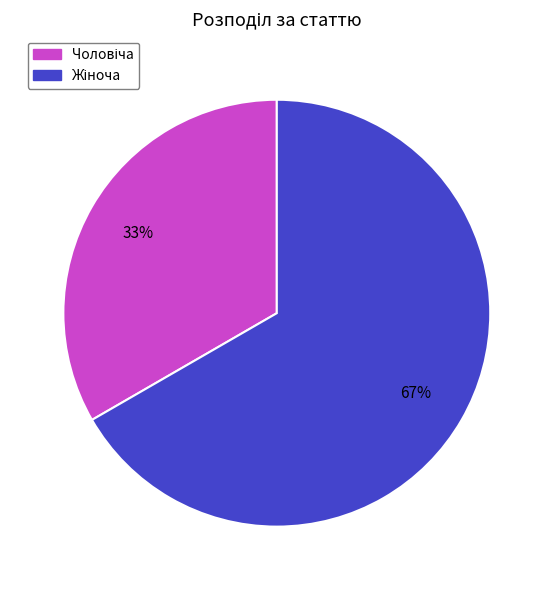

To the nearest percent, what is the average slice percentage?

50%